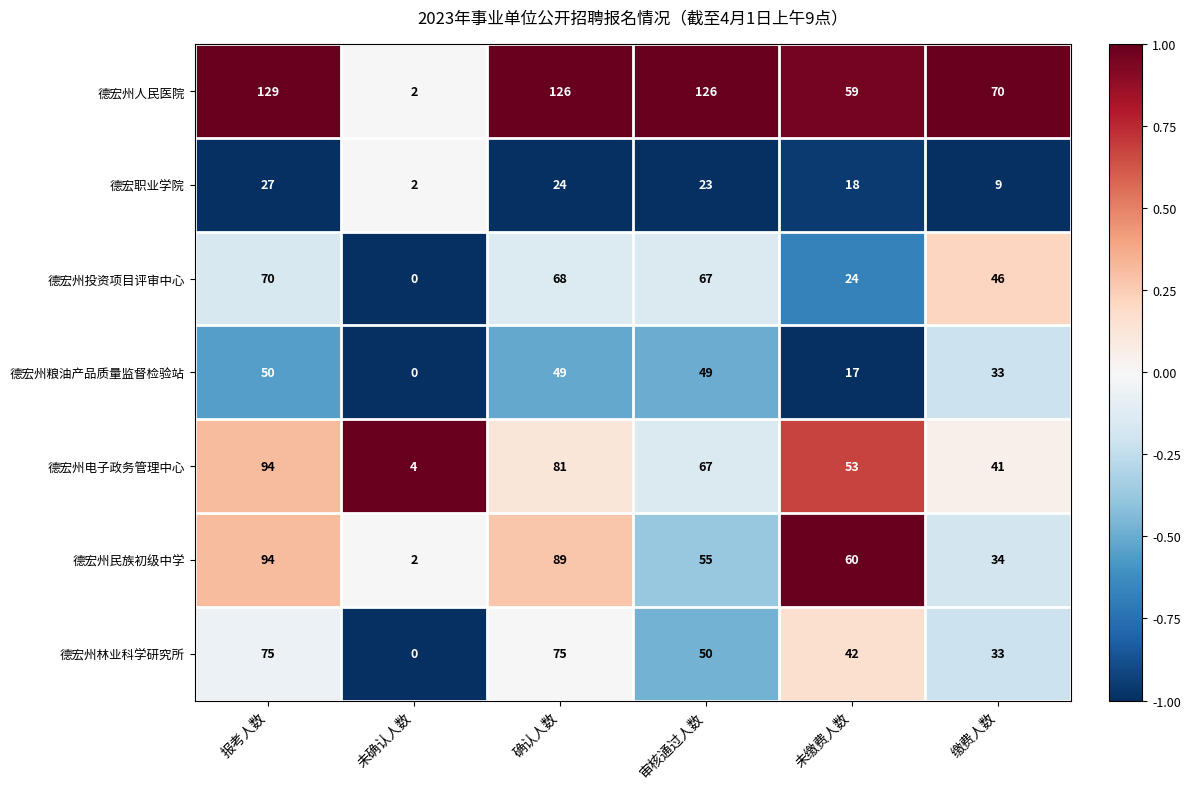

Which category has the lowest value in the 德宏职业学院 series?

未确认人数